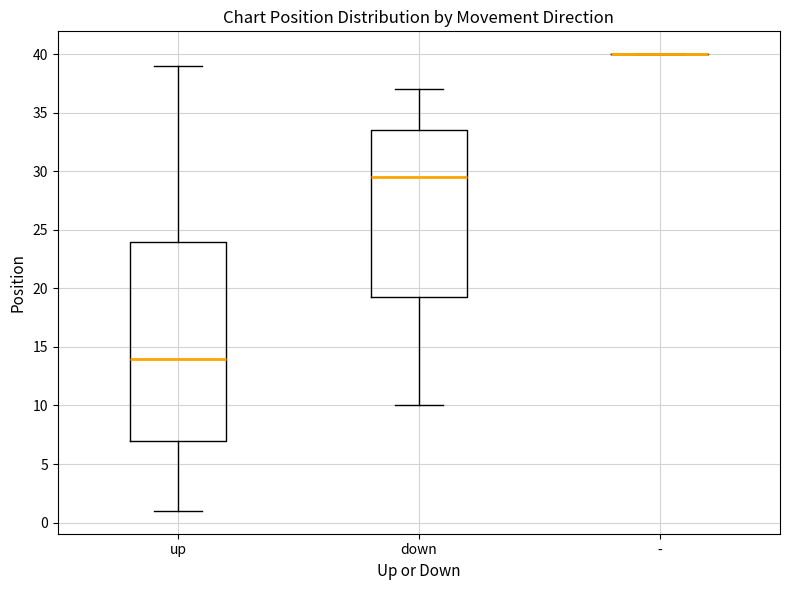

Reading left to right, read every box against the y-axis: the position of its median line, the range the box covers, and the ends of its whiskers. The values are not printed on the chart, so give them approximately, as read against the axis.

up: median 14.0, box 7.0 to 24.0, whiskers 1.0 to 39.0
down: median 29.5, box 19.5 to 33.5, whiskers 10.0 to 37.0
-: box collapsed to a line at 40.0, whiskers 40.0 to 40.0